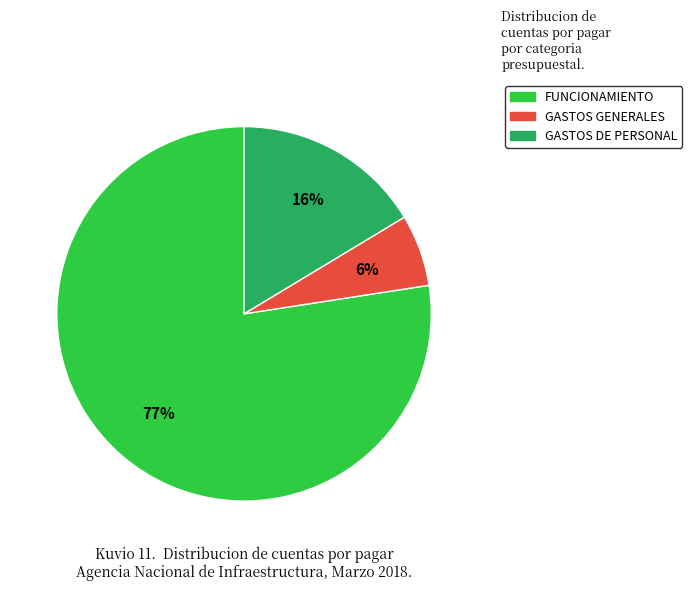

Rank the categories by value from highest to lowest.

FUNCIONAMIENTO, GASTOS DE PERSONAL, GASTOS GENERALES